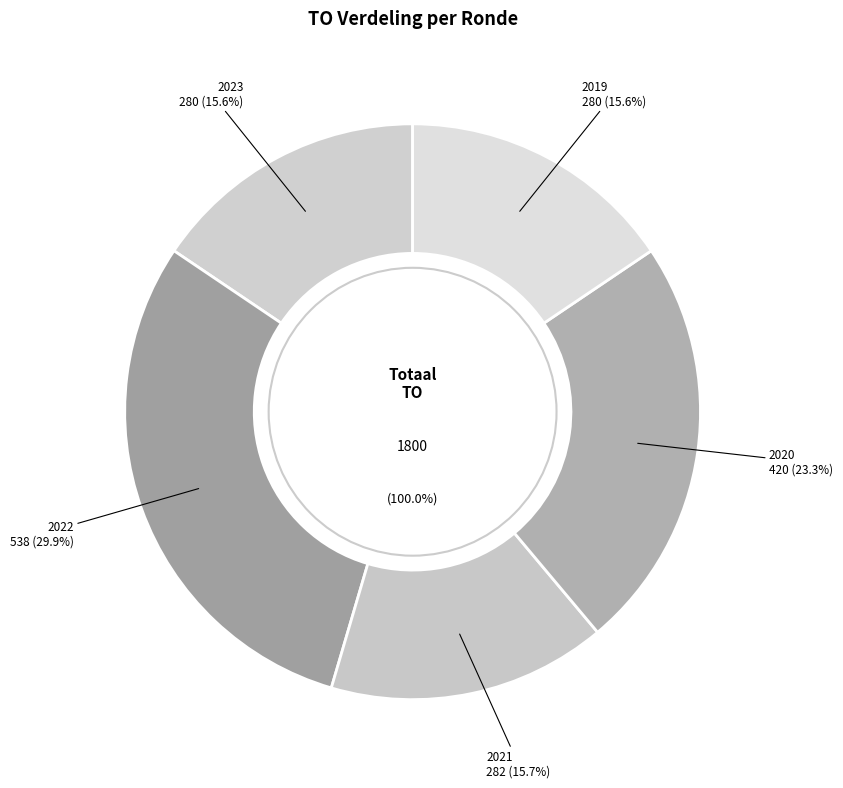

Which has a higher value, 2021 1ste aanpassing goedgekeurd or 2023 Opmaak ontwerp?

2021 1ste aanpassing goedgekeurd